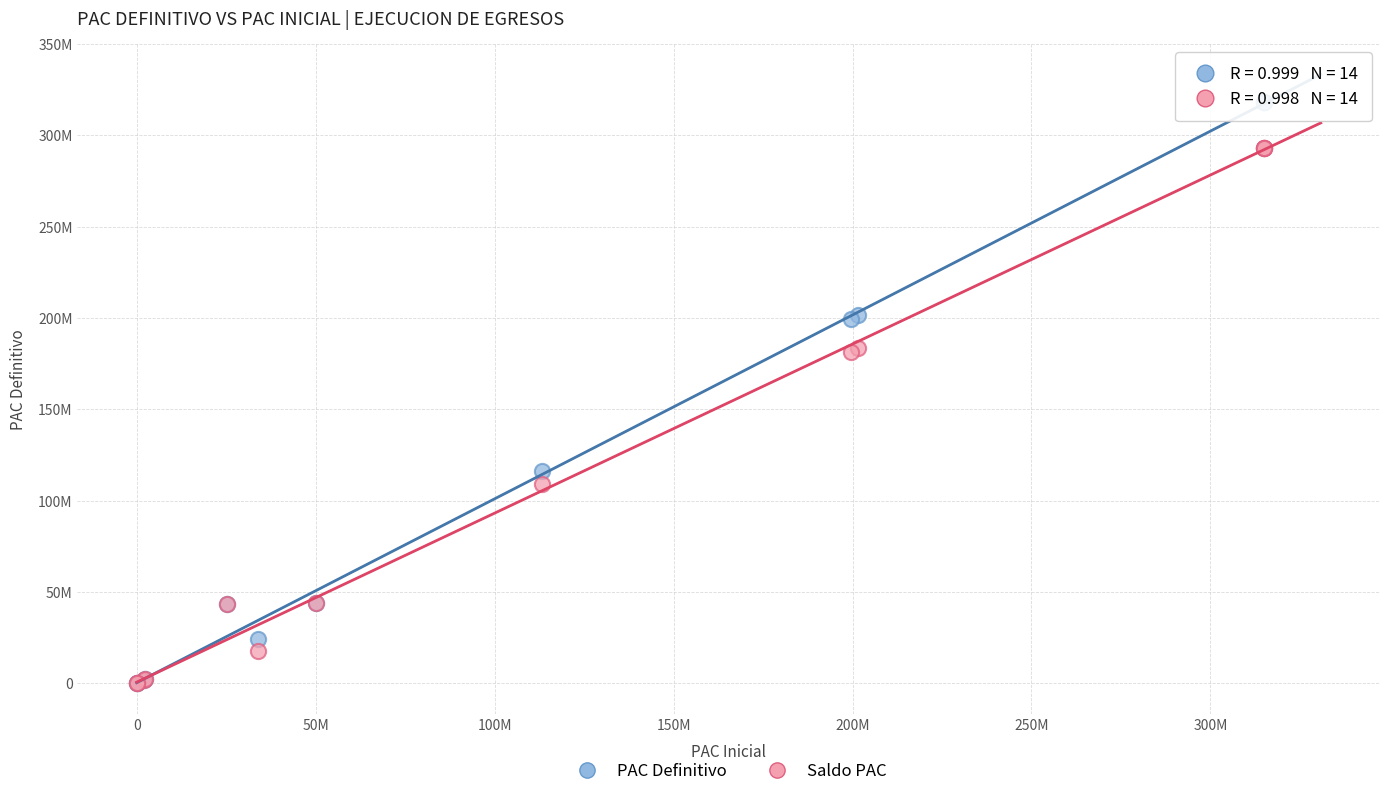

What are all the series names shown in the legend?

PAC Definitivo, Saldo PAC